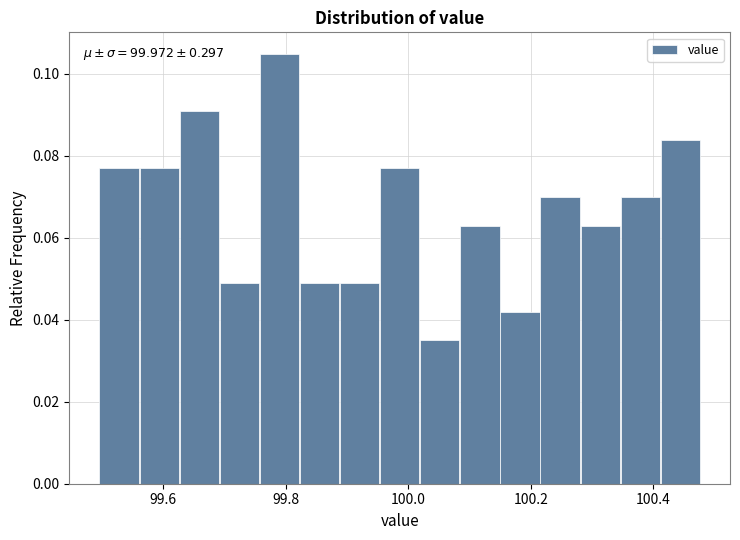

Around what value on the x-axis is the tallest bar? Give the approximate position of its centre, as read against the axis.

99.78